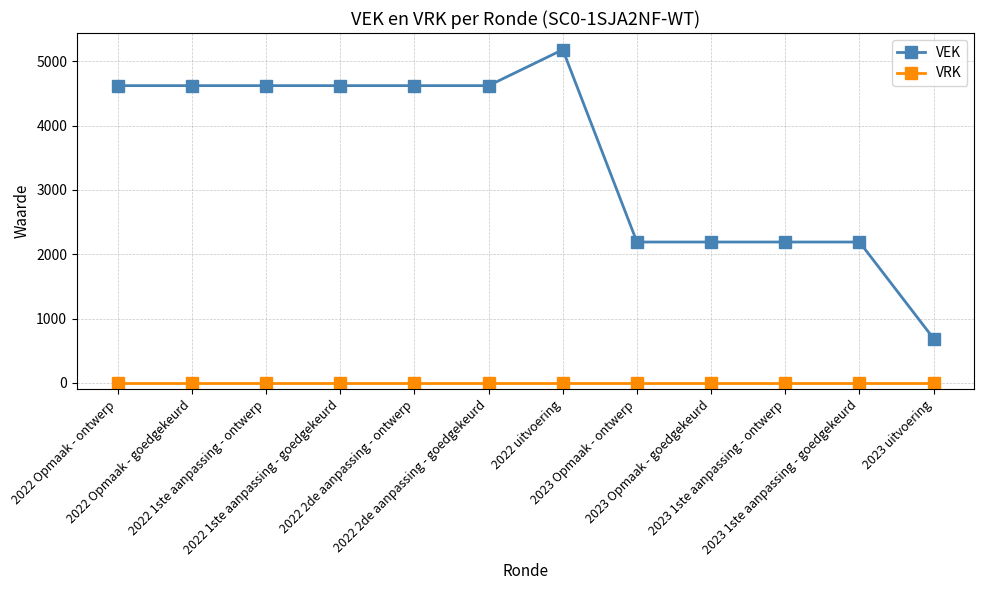

At how many categories does at least one series exceed 3208?

7